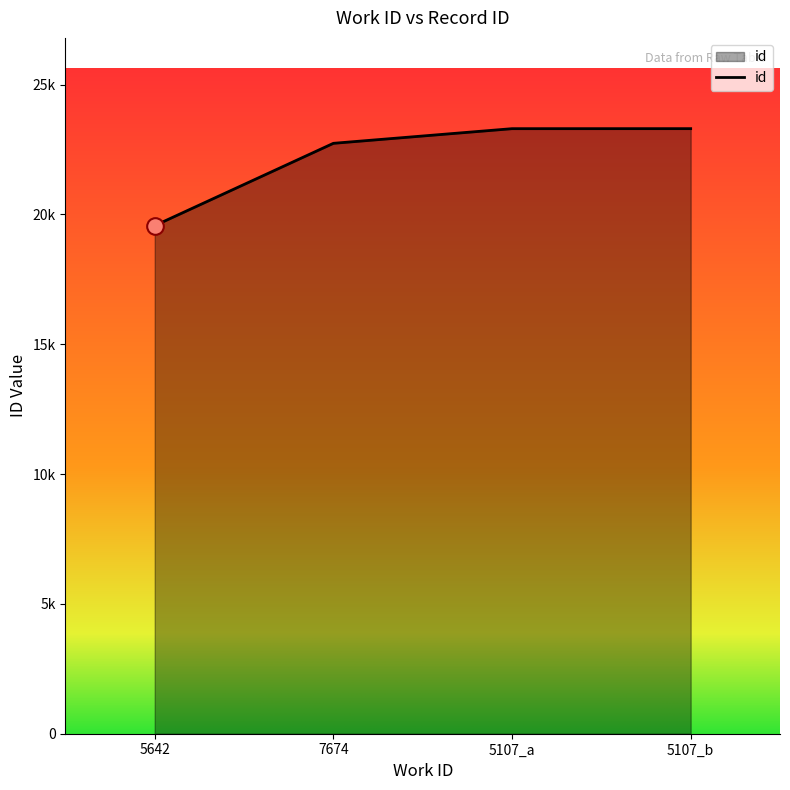

Does the chart have visible grid lines?

No